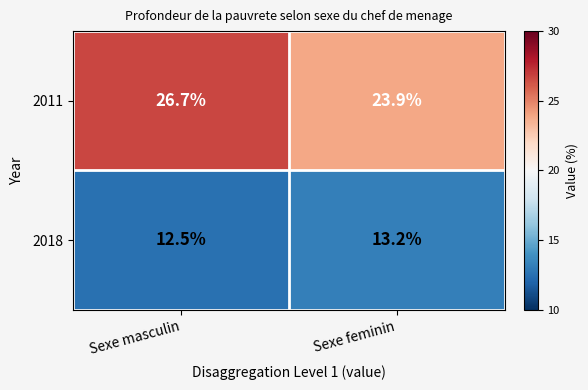

Which category has the highest value across all series?

Sexe masculin